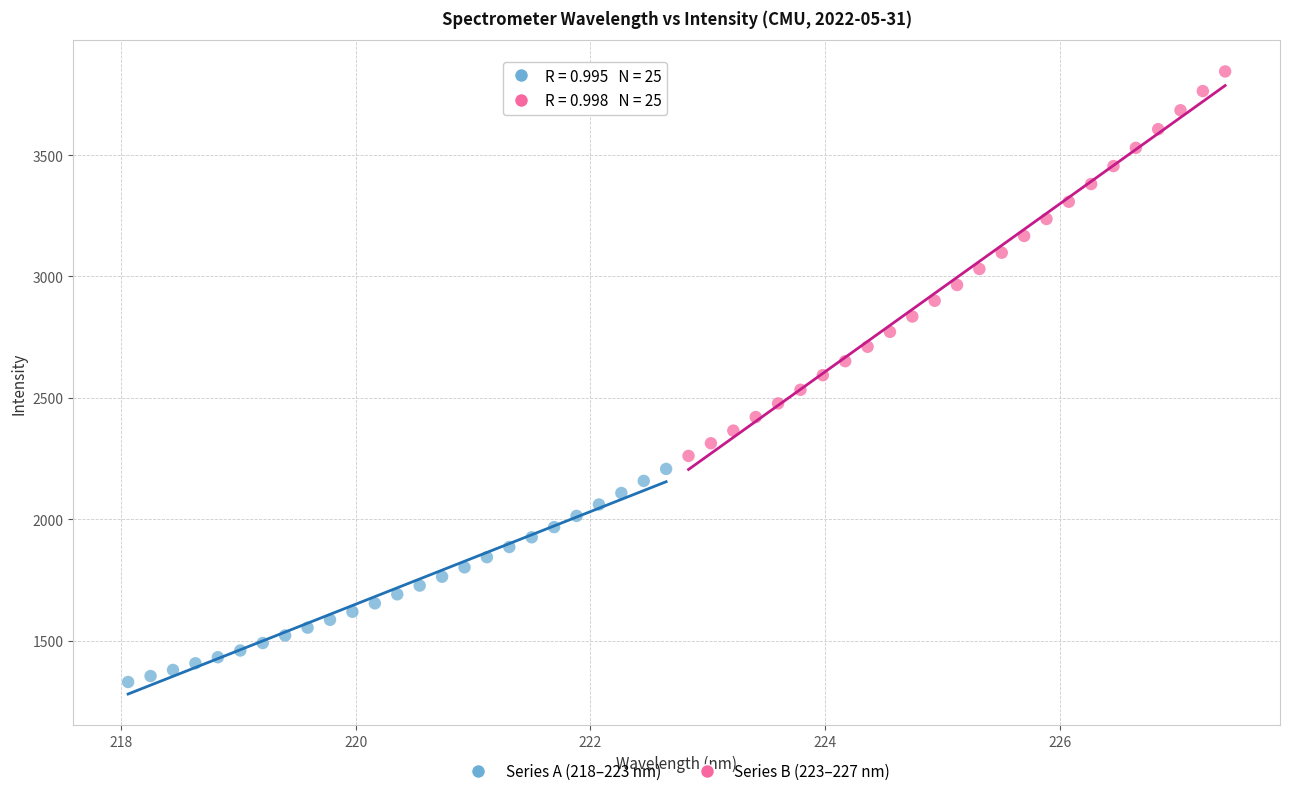

What are all the series names shown in the legend?

Series A (218–223 nm), Series B (223–227 nm)